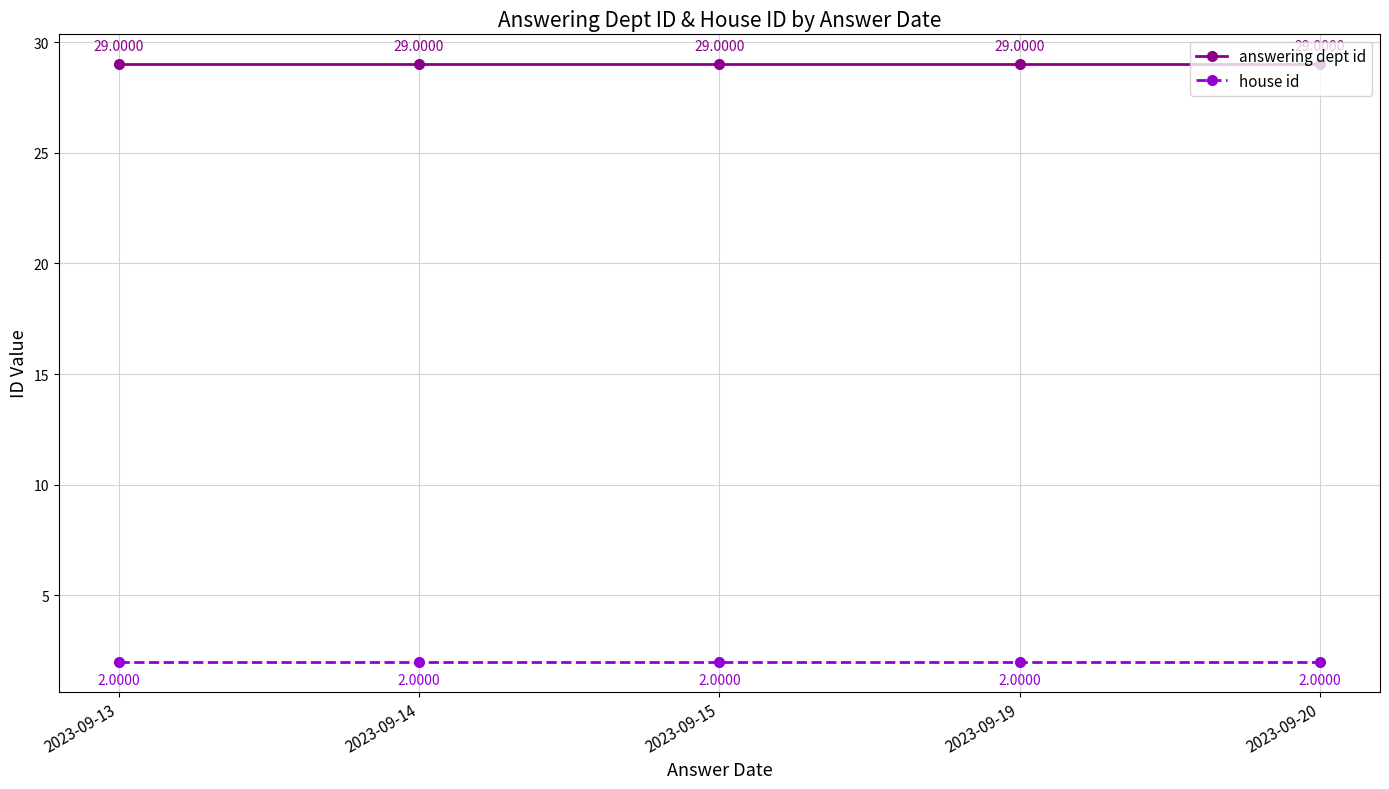

True or false: answering dept id and house id cross at least once.

False